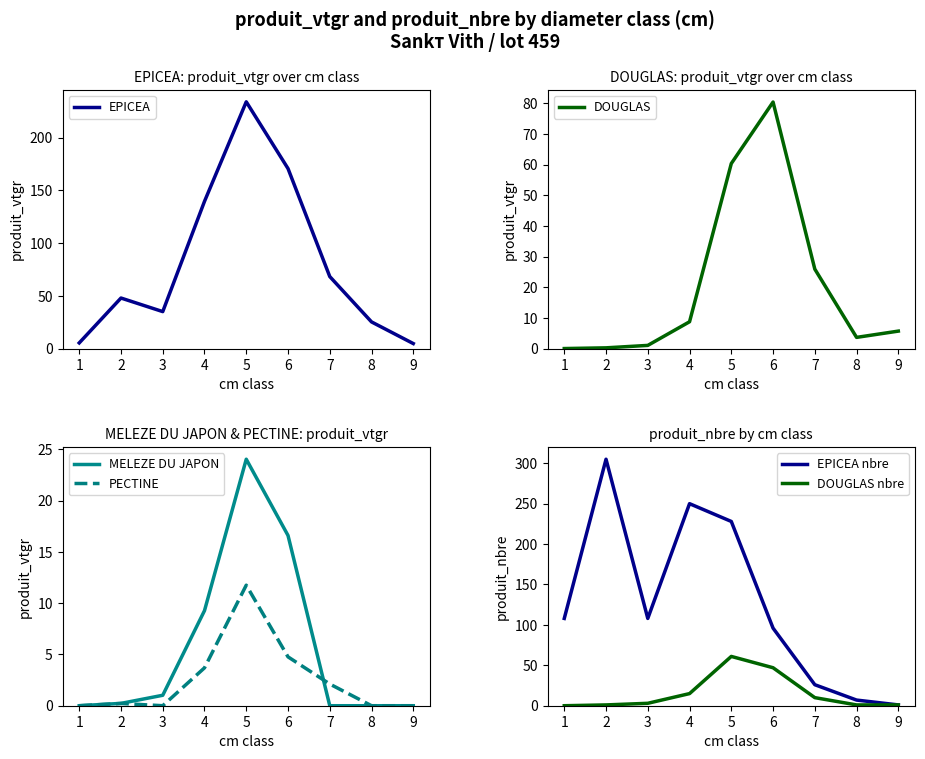

Where do MELEZE DU JAPON and PECTINE first cross each other?

6 and 7